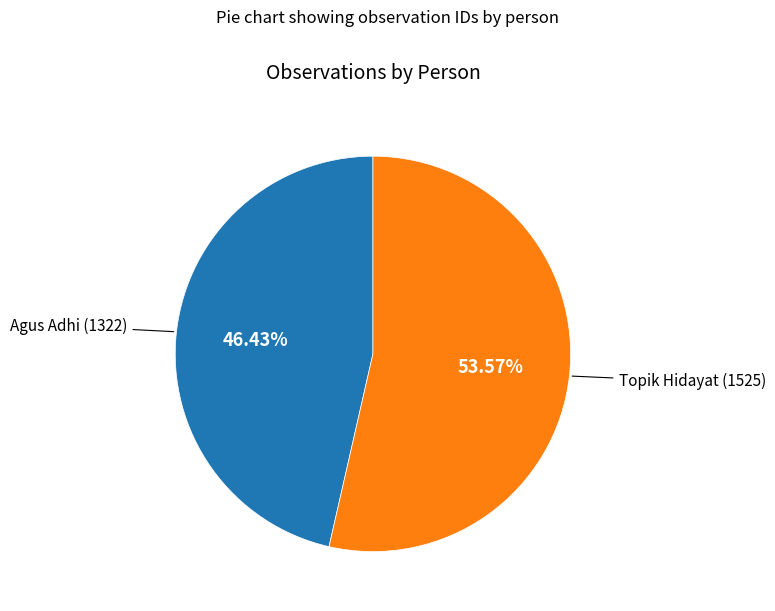

Is it true that Topik Hidayat is 41% of the pie?

False